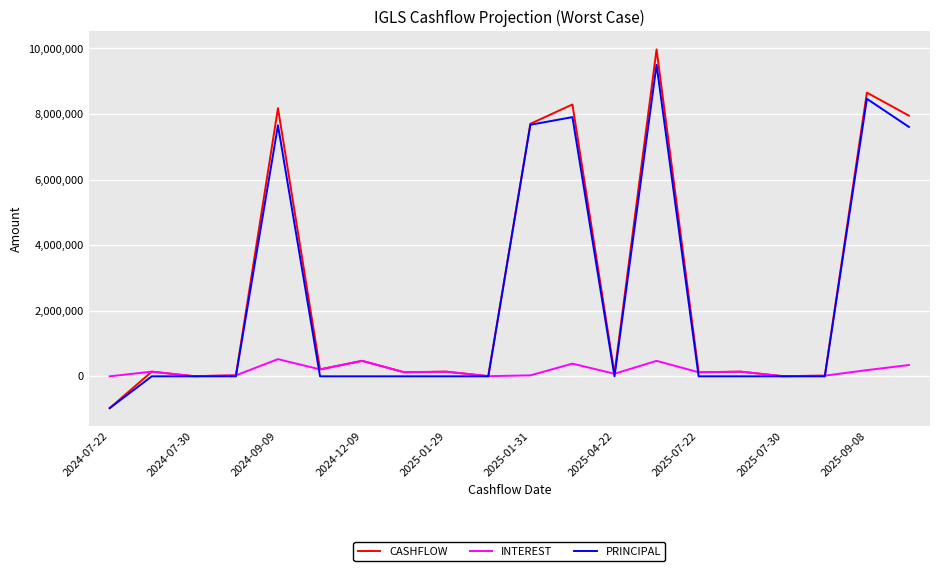

Which series has the largest range (max minus min)?

CASHFLOW